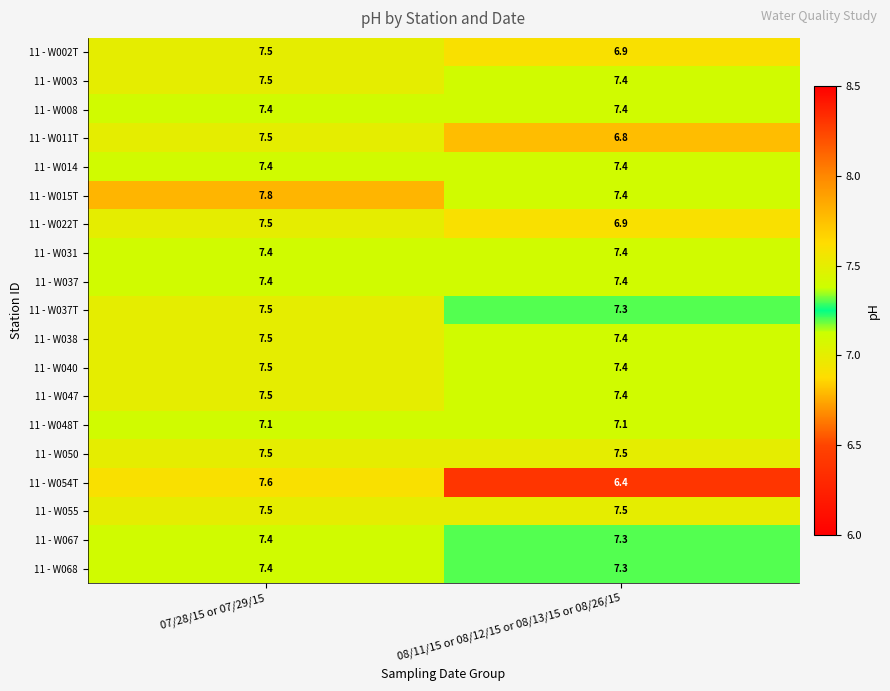

Rank the categories by 11 - W040 value from highest to lowest.

07/28/15 or 07/29/15, 08/11/15 or 08/12/15 or 08/13/15 or 08/26/15